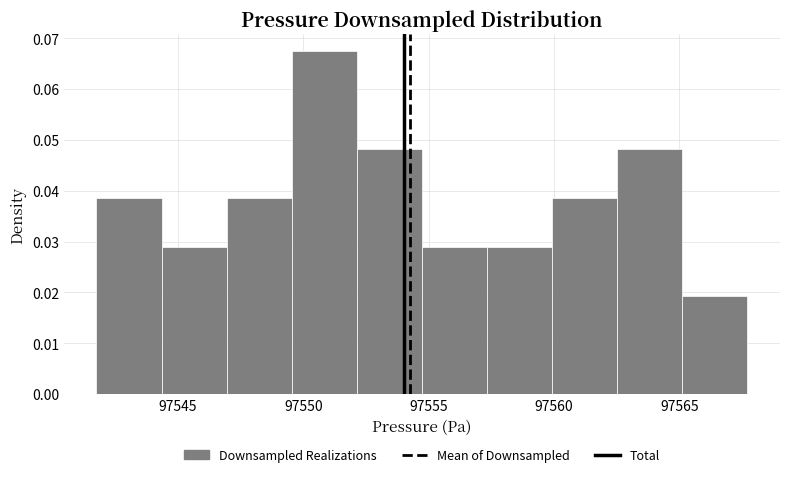

Reading left to right, list every bar in this chart as the range it spans on the x-axis followed by its height. Neither the bar edges nor the heights are printed on the chart, so give them approximately, as read against the axes.

97542.0 to 97544.5: 0.039
97544.5 to 97547.0: 0.029
97547.0 to 97549.5: 0.039
97549.5 to 97552.0: 0.067
97552.0 to 97554.5: 0.048
97554.5 to 97557.5: 0.029
97557.5 to 97560.0: 0.029
97560.0 to 97562.5: 0.039
97562.5 to 97565.0: 0.048
97565.0 to 97567.5: 0.019